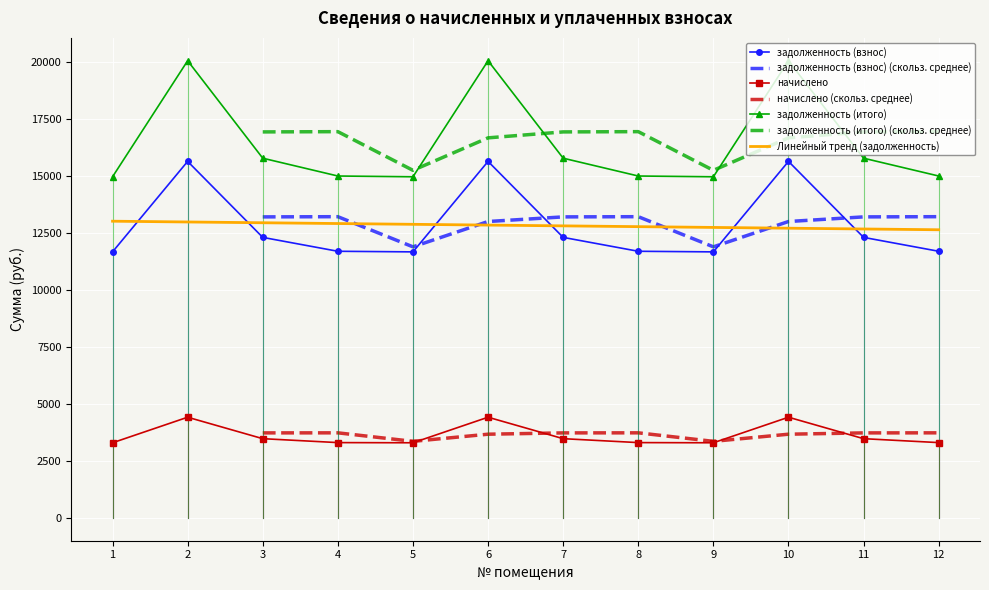

True or false: задолженность (итого) has more than 1 points higher than both neighbors.

True